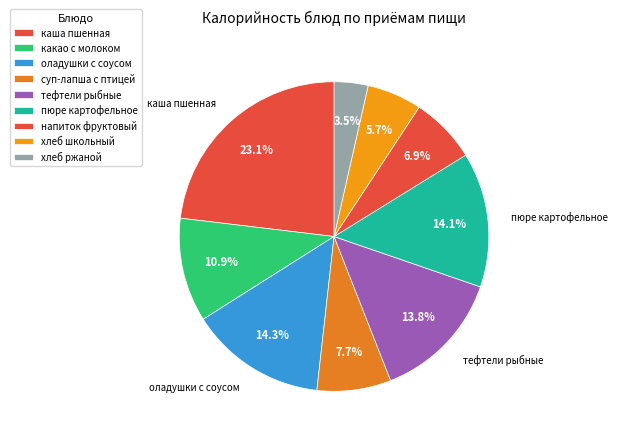

Rank the categories by value from lowest to highest.

хлеб пшенично-ржаной, хлеб школьный, напиток фруктовый (апельсин), суп-лапша домашняя с птицей, какао с молоком, тефтели рыбные с соусом, пюре картофельное, оладушки с соусом из кураги, каша молочная пшенная с маслом